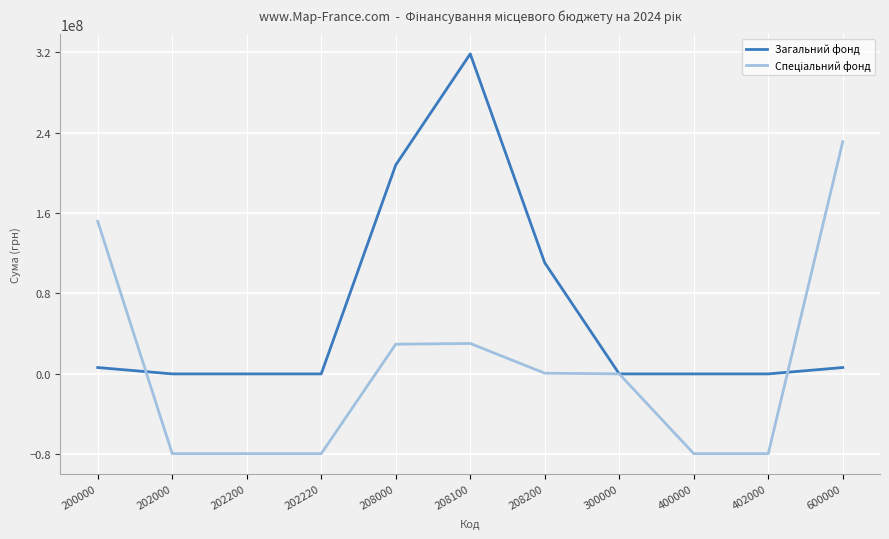

What is the greatest value displayed?

318169231